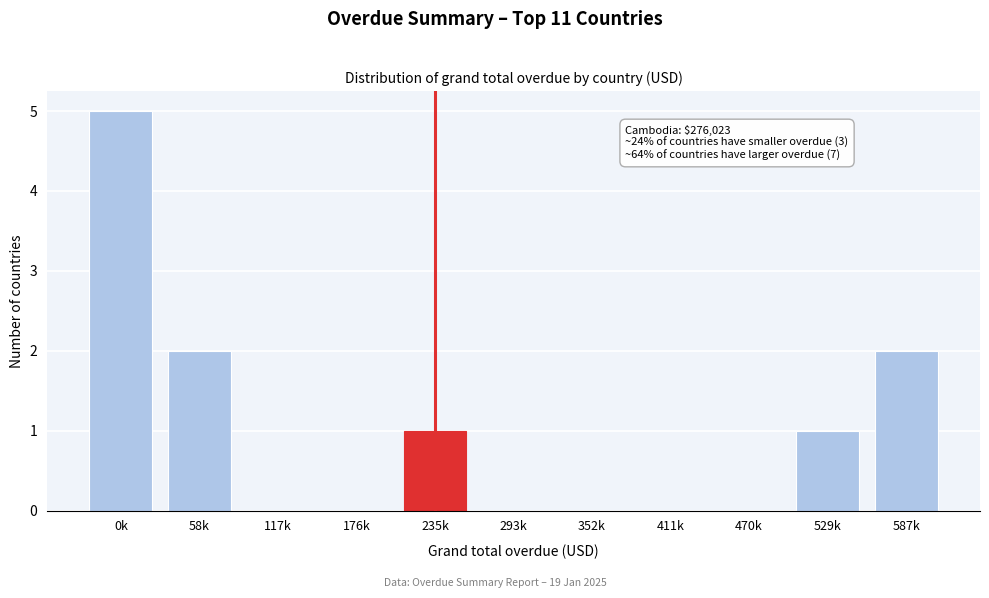

Reading left to right, list all the values displayed in this chart.

0k=5	58k=2	117k=0	176k=0	235k=1	293k=0	352k=0	411k=0	470k=0	529k=1	587k=2